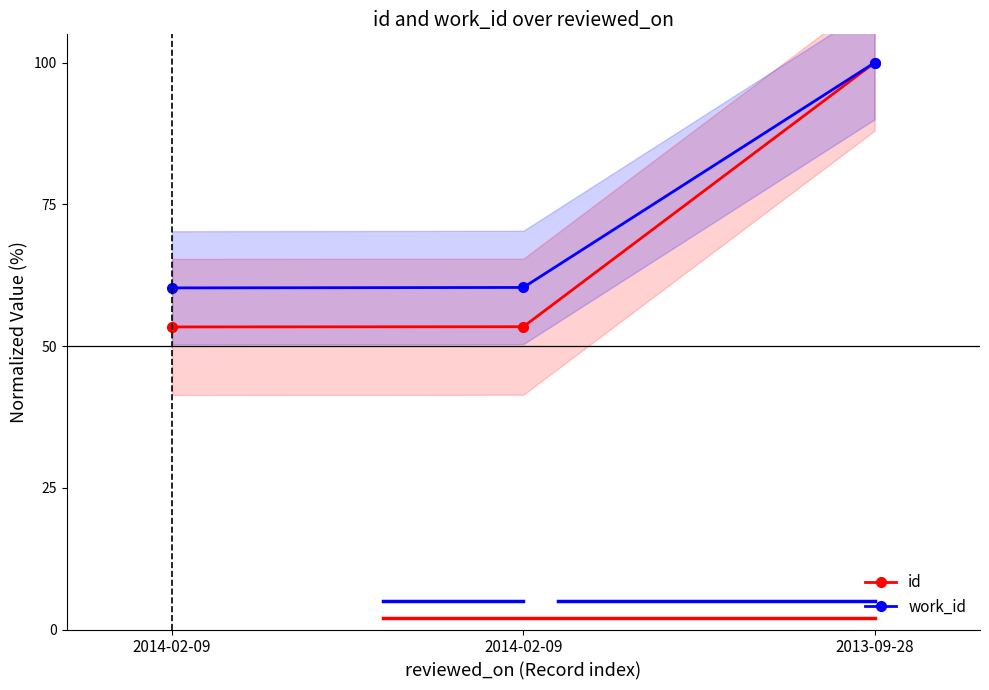

Count the number of categories in the chart.

3